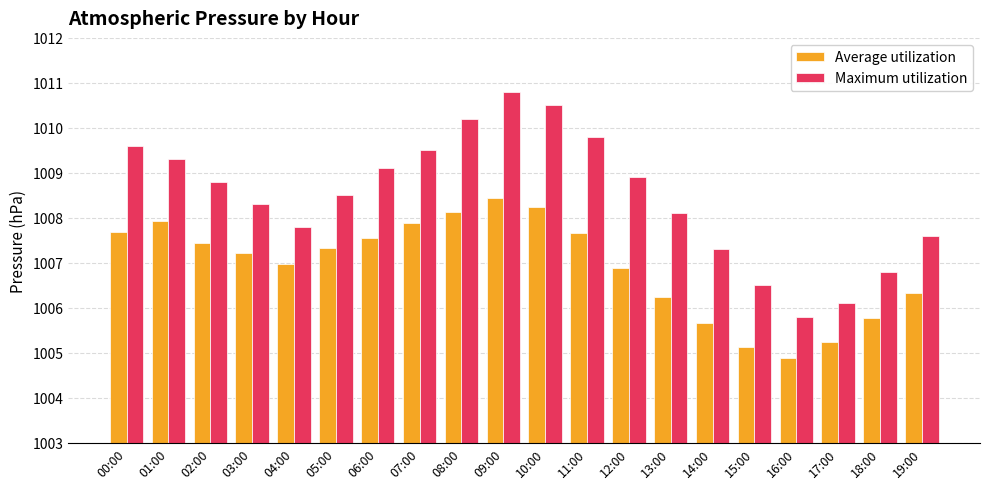

At which category is the sum across all series the highest?

09:00